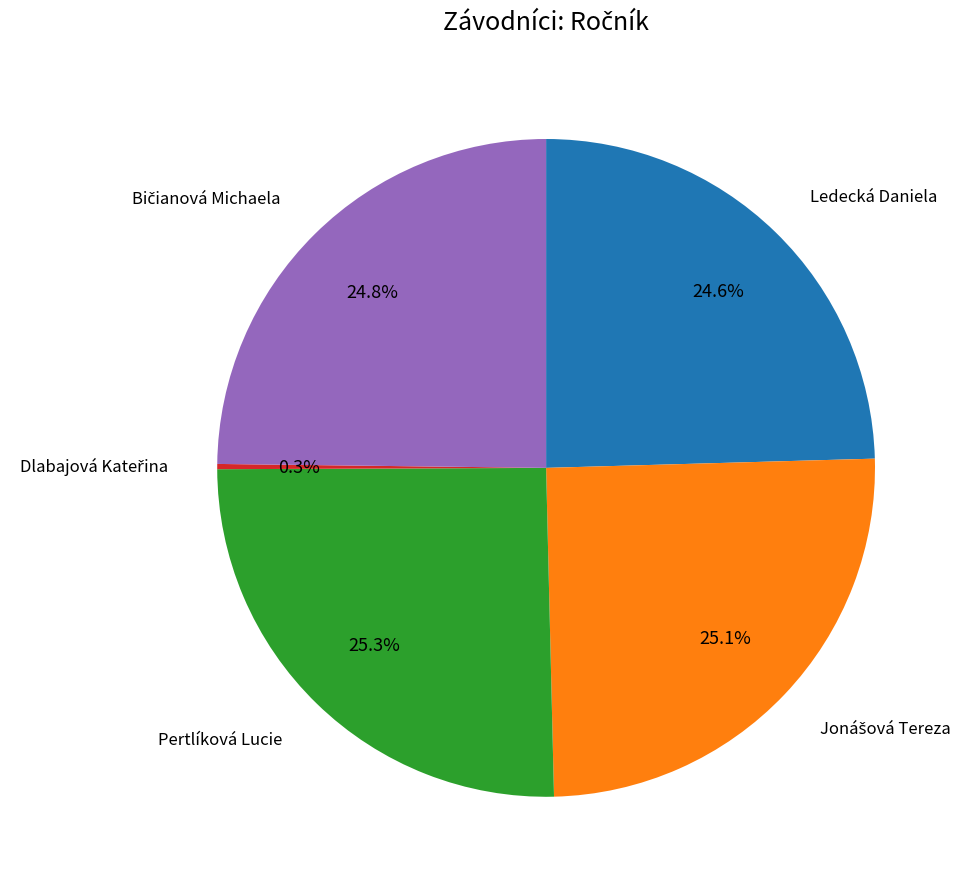

Does any single category account for the majority?

No